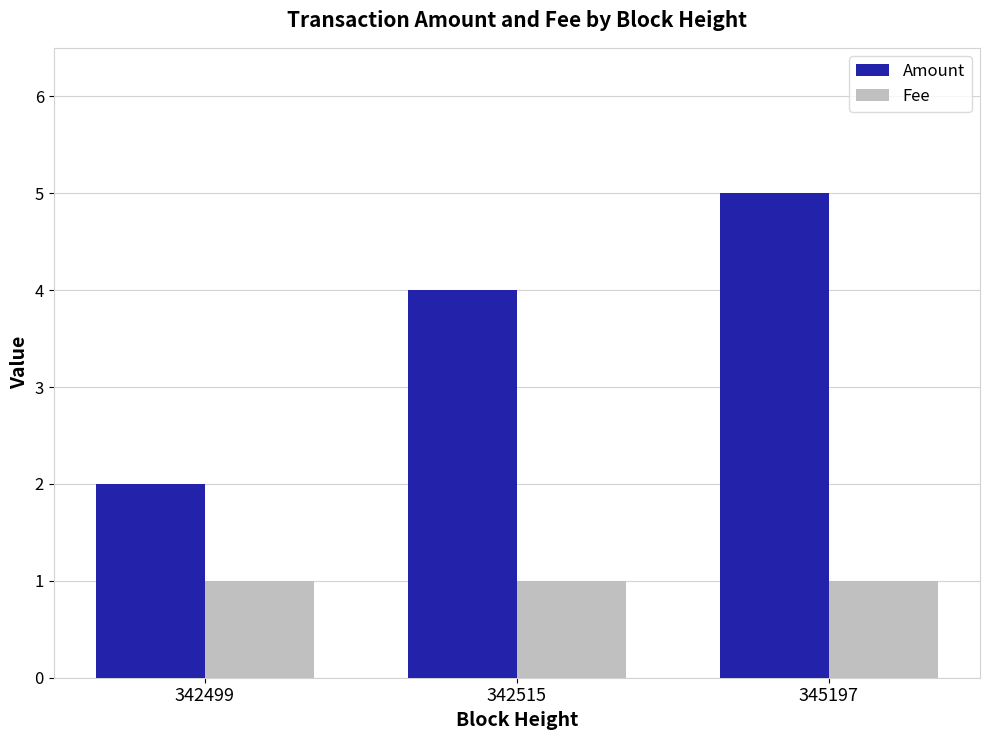

What is the average value of the Amount series?

3.7